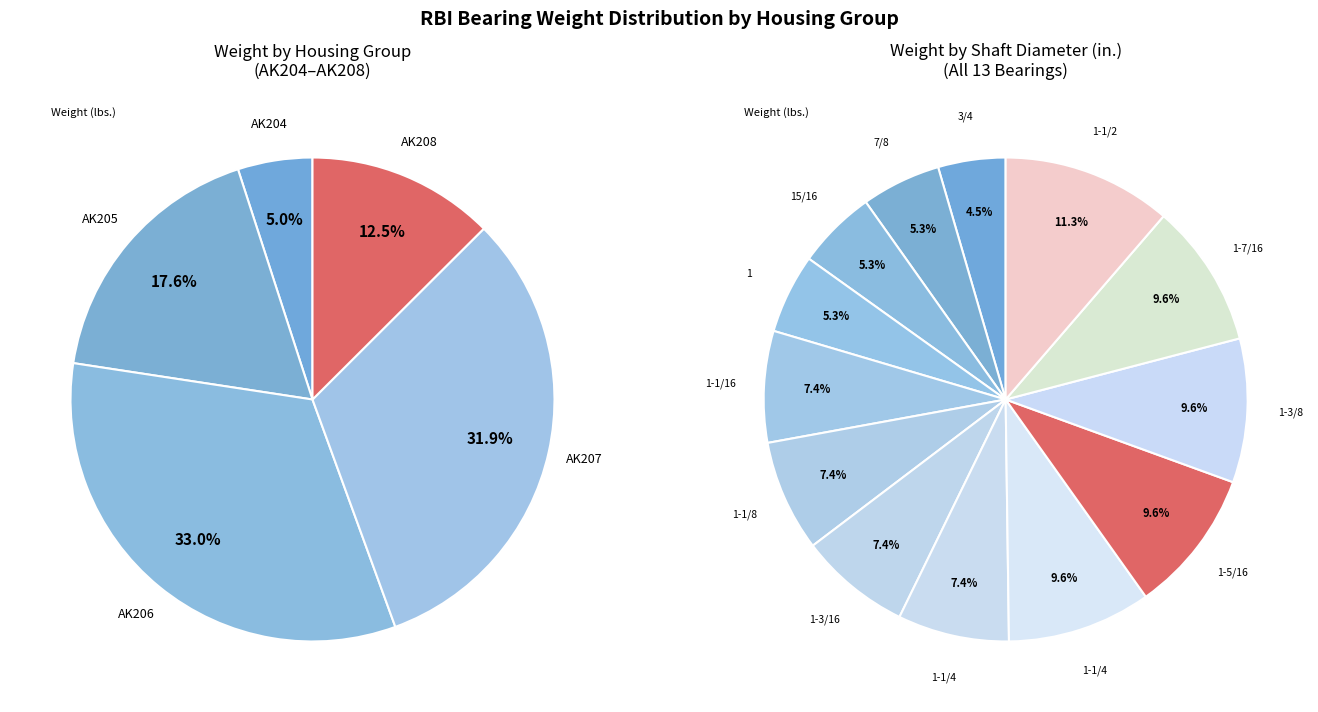

To the nearest percent, what is the difference between the largest and smallest slice percentages?

7%